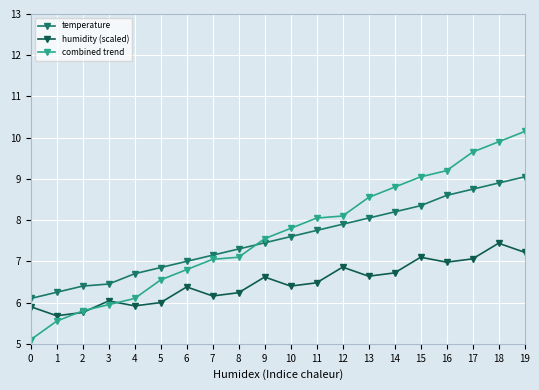

Which series has the largest range (max minus min)?

combined trend